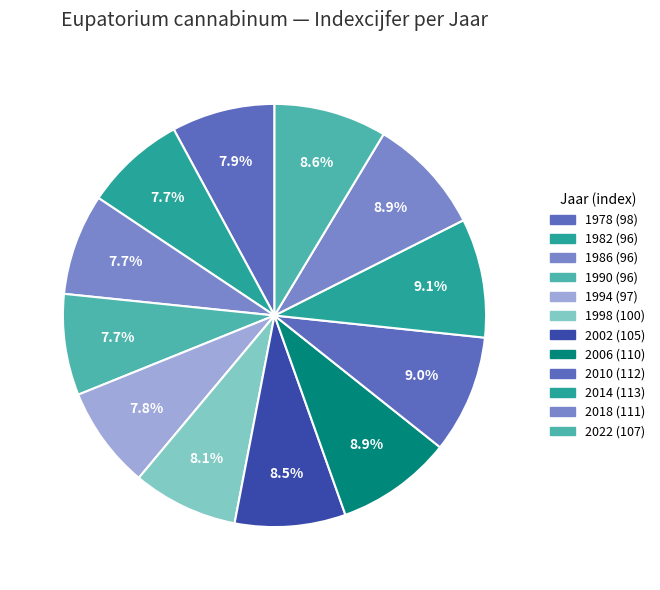

To the nearest percent, what is the combined percentage of 1978 and 1990?

16%